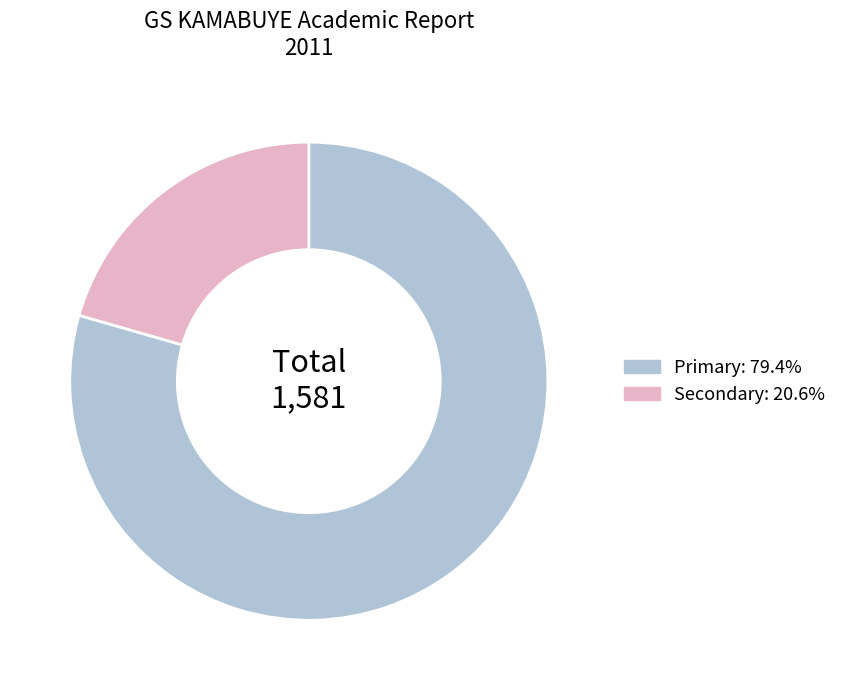

Rank the categories by value from lowest to highest.

Secondary, Primary